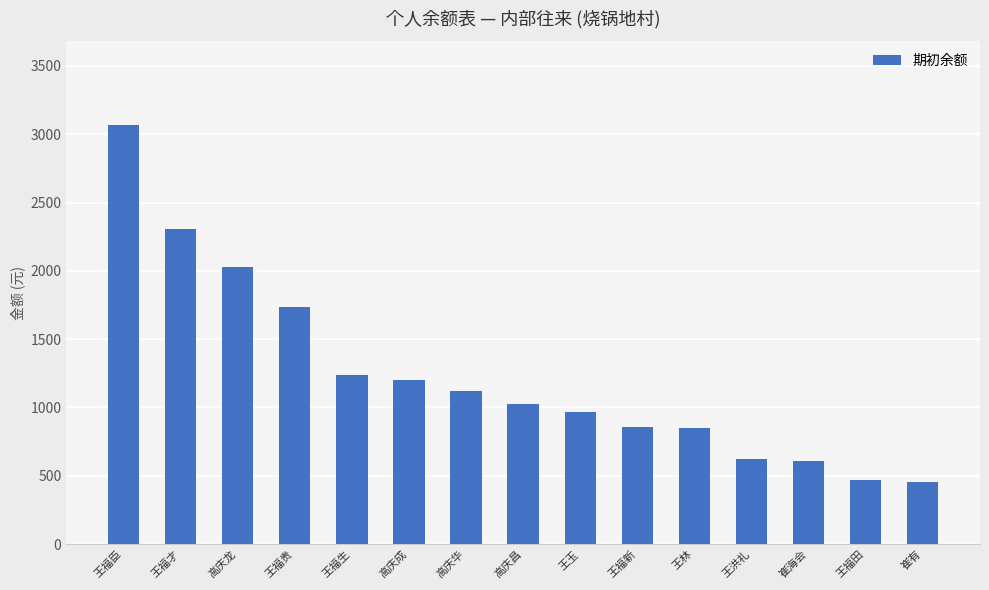

What is the label of the 13th bar from the left?

崔海会